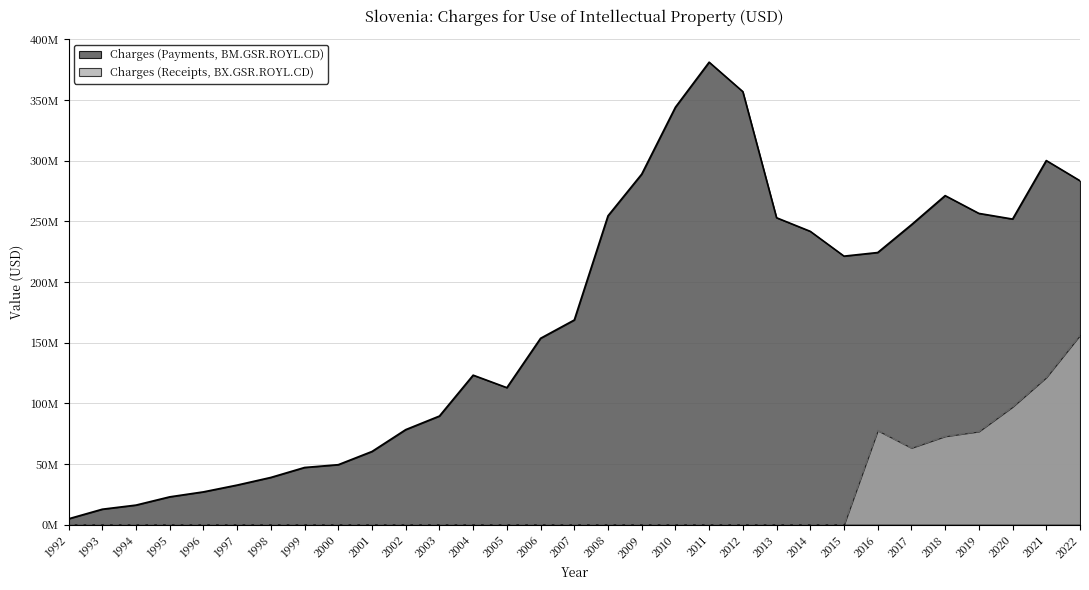

What is the difference between the maximum and minimum values in the Charges (Receipts, BX.GSR.ROYL.CD) series?

156218544.7